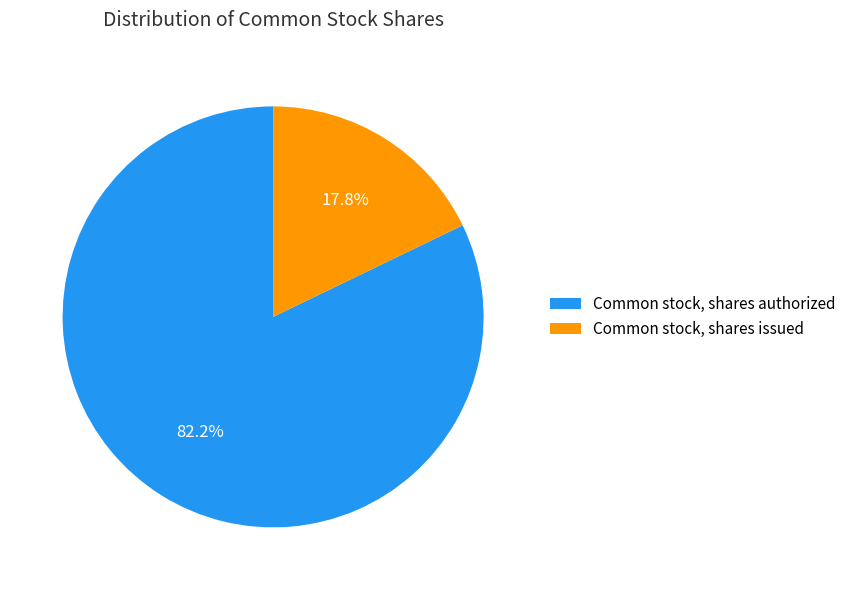

How many slices are in this pie chart?

2